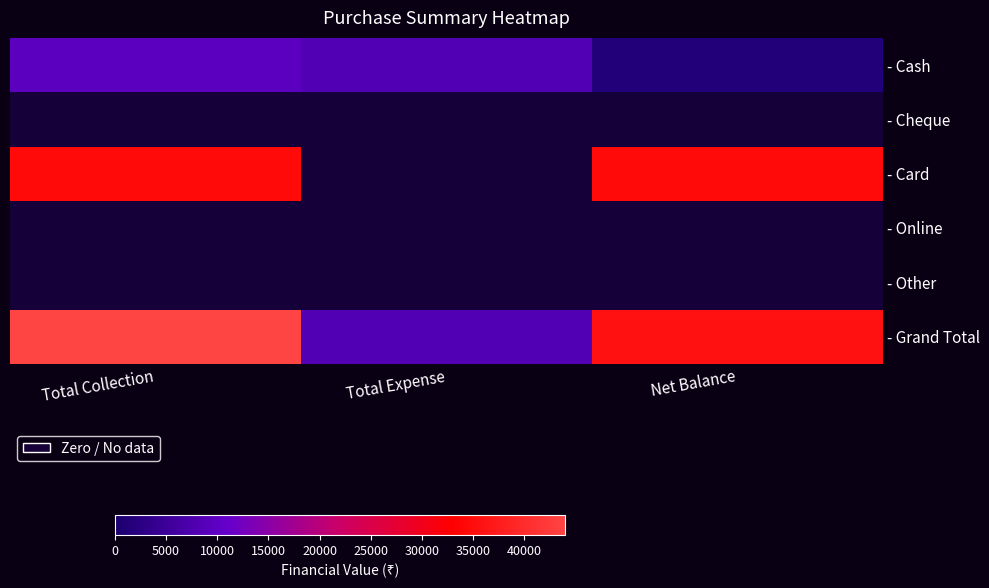

Which series has the largest total across all categories?

- Grand Total